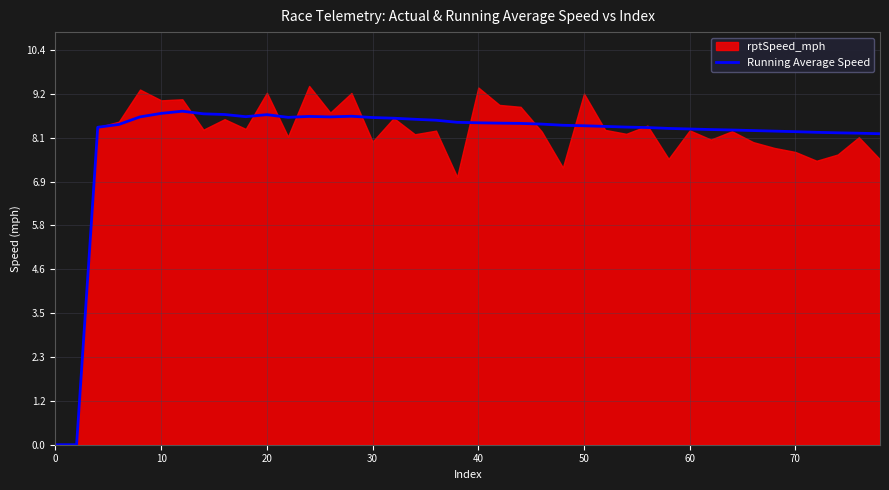

What is the highest value of the Running Average Speed series?

8.8